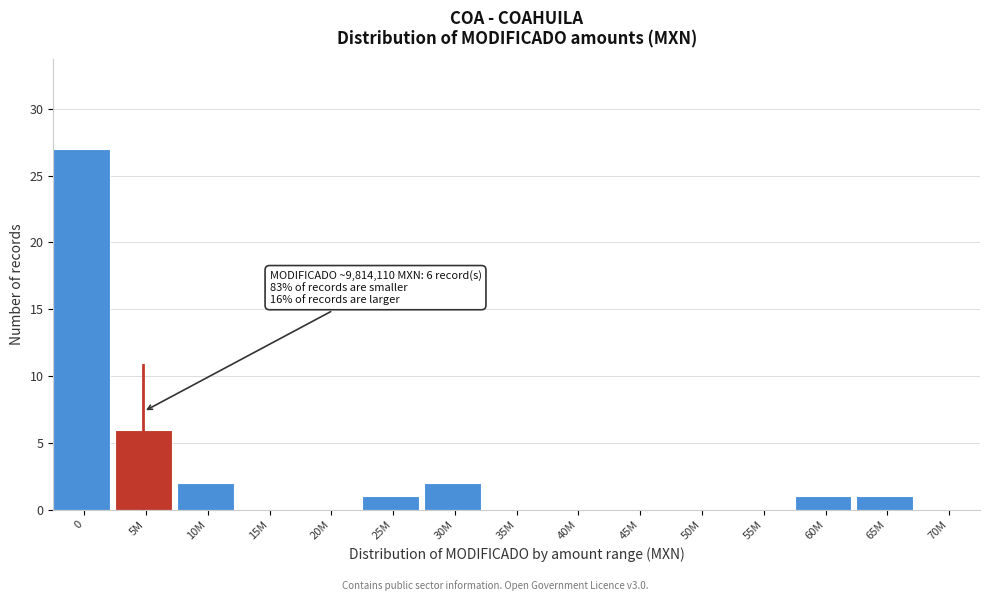

Reading left to right, extract all data points from this chart.

0=27	5M=6	10M=2	15M=0	20M=0	25M=1	30M=2	35M=0	40M=0	45M=0	50M=0	55M=0	60M=1	65M=1	70M=0